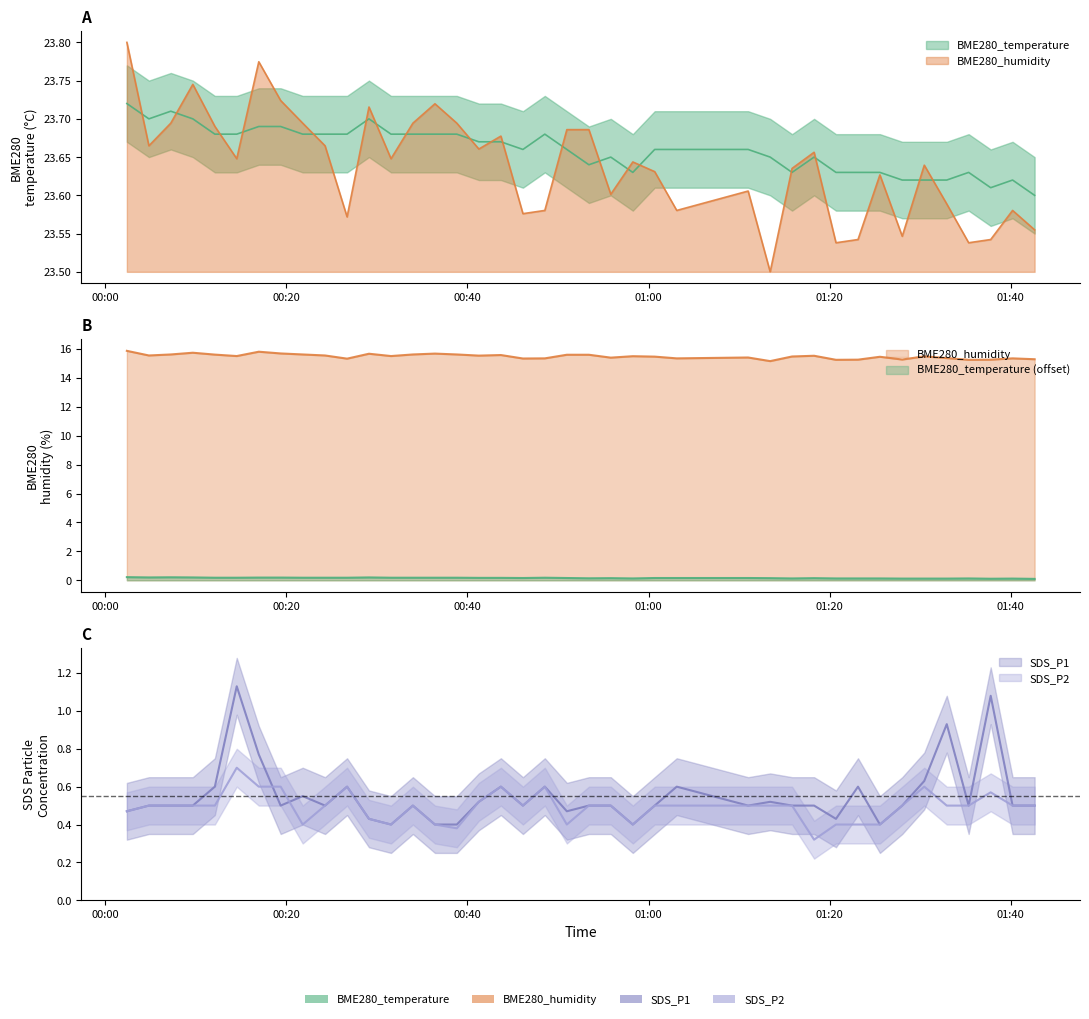

In BME280_temperature, how many points are lower than both neighbors (excluding endpoints)?

6